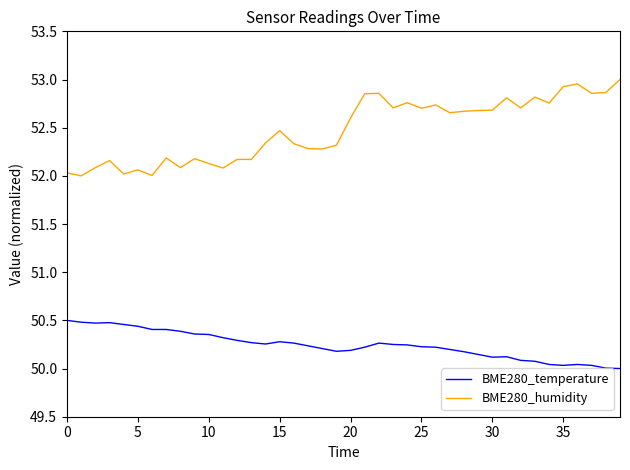

Which series has the widest spread of values?

BME280_humidity